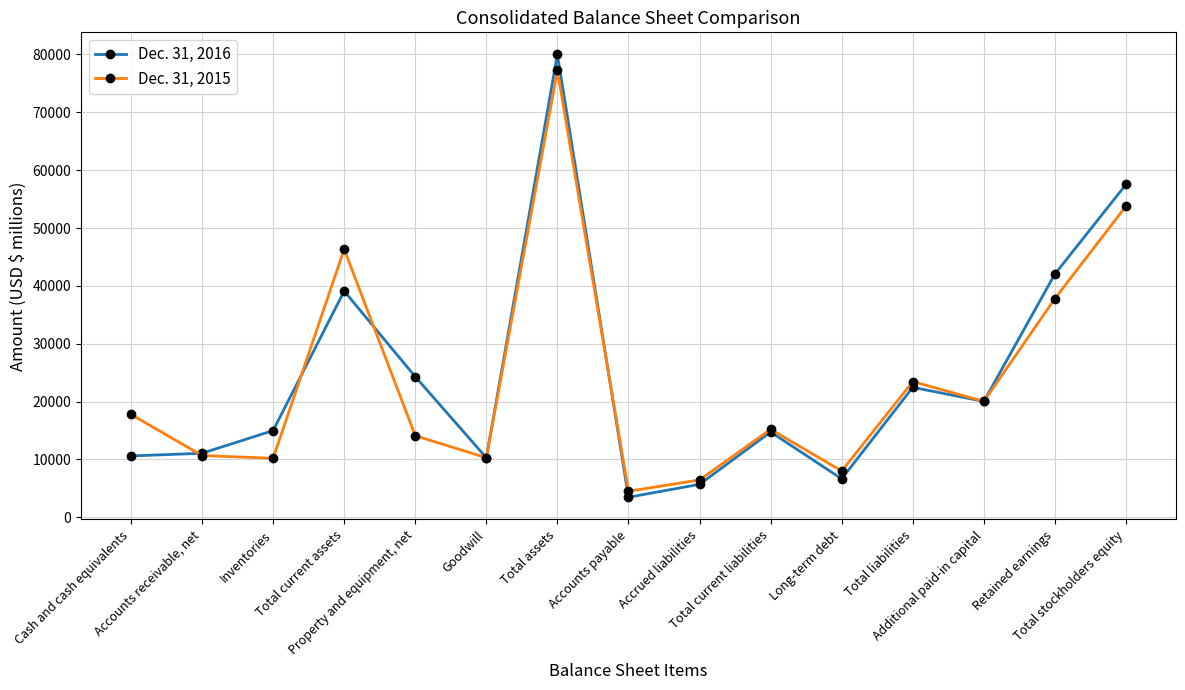

In Dec. 31, 2016, how many points are higher than both neighbors (excluding endpoints)?

4